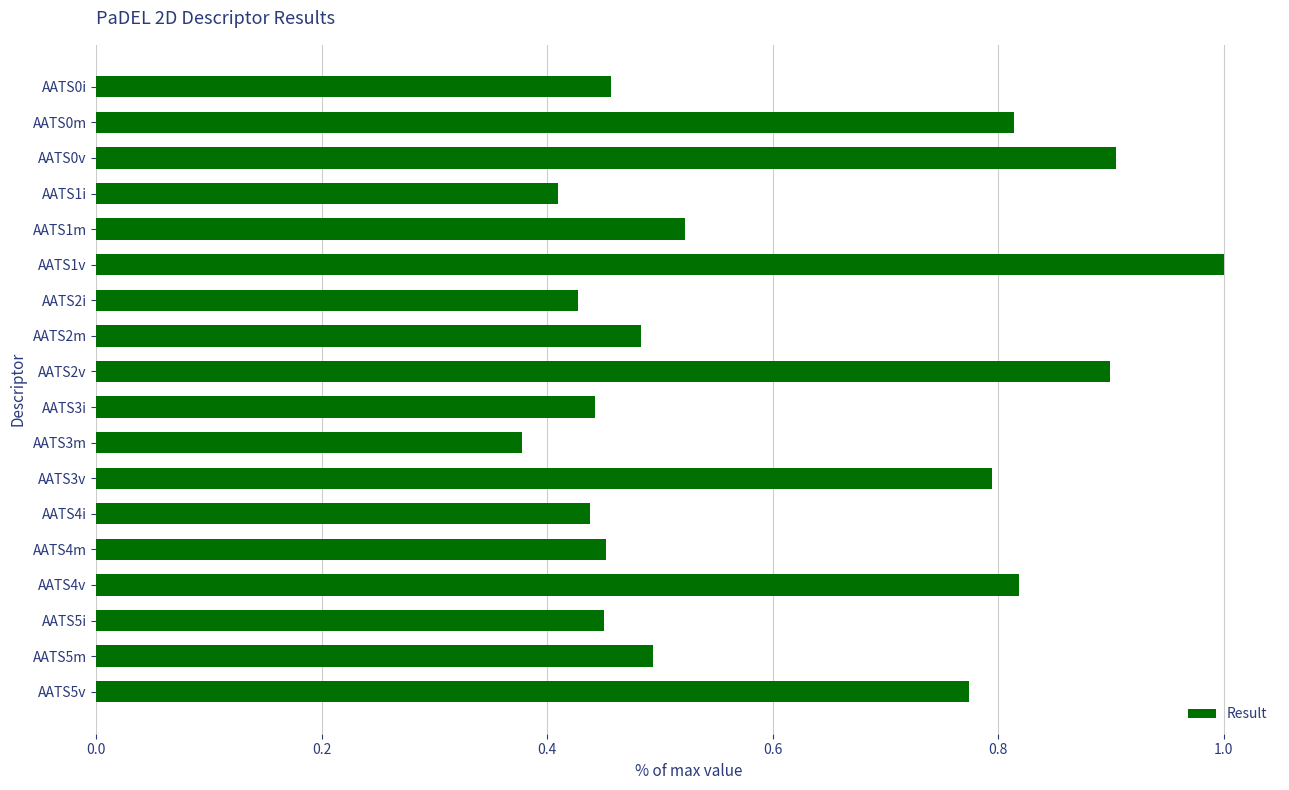

True or false: the data shows 0.8 at AATS4v.

True